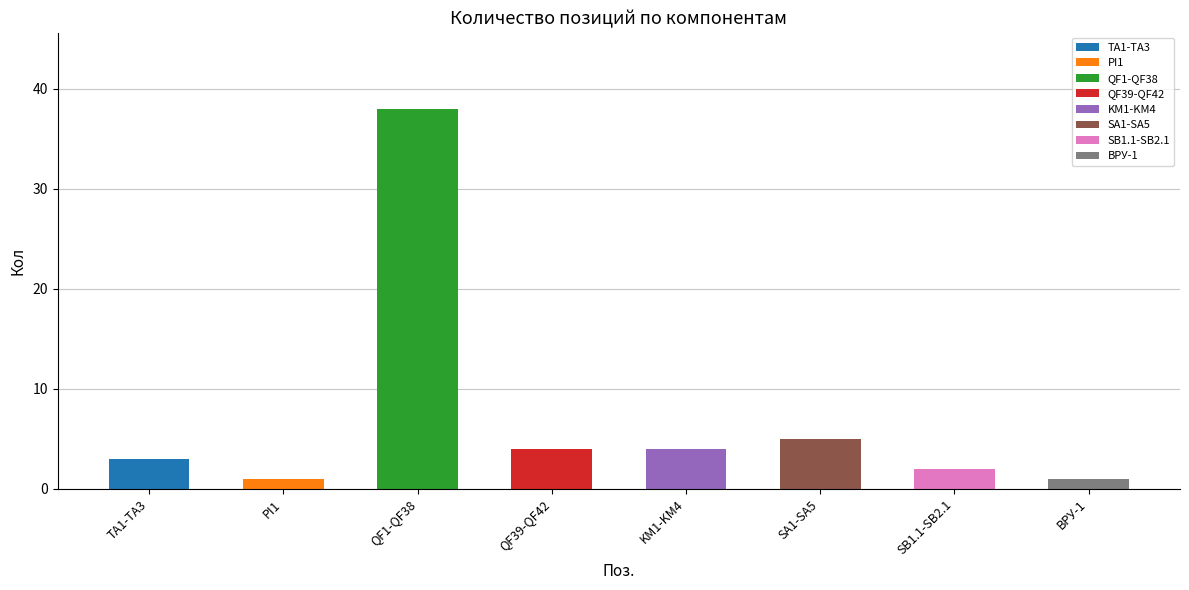

Which has a higher value, SA1-SA5 or PI1?

SA1-SA5